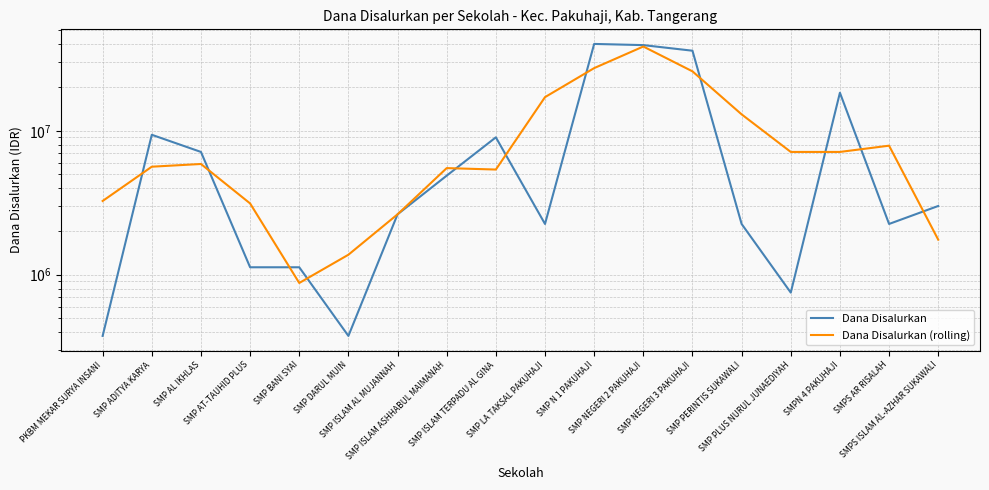

Is it true that Dana Disalurkan (rolling) equals 7584728 at SMP ISLAM ASHHABUL MAIMANAH?

False